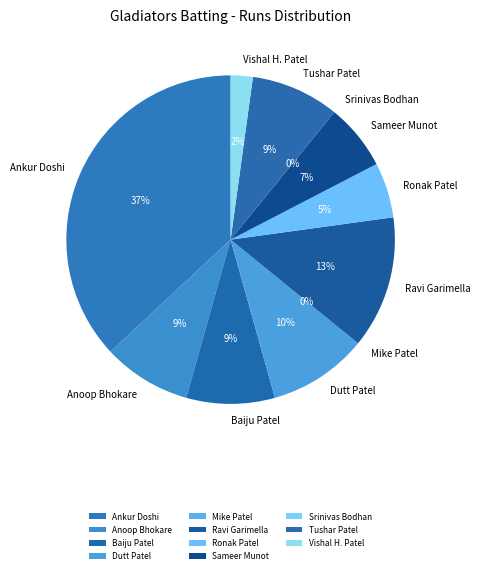

Does Dutt Patel account for over 50% of the chart?

No